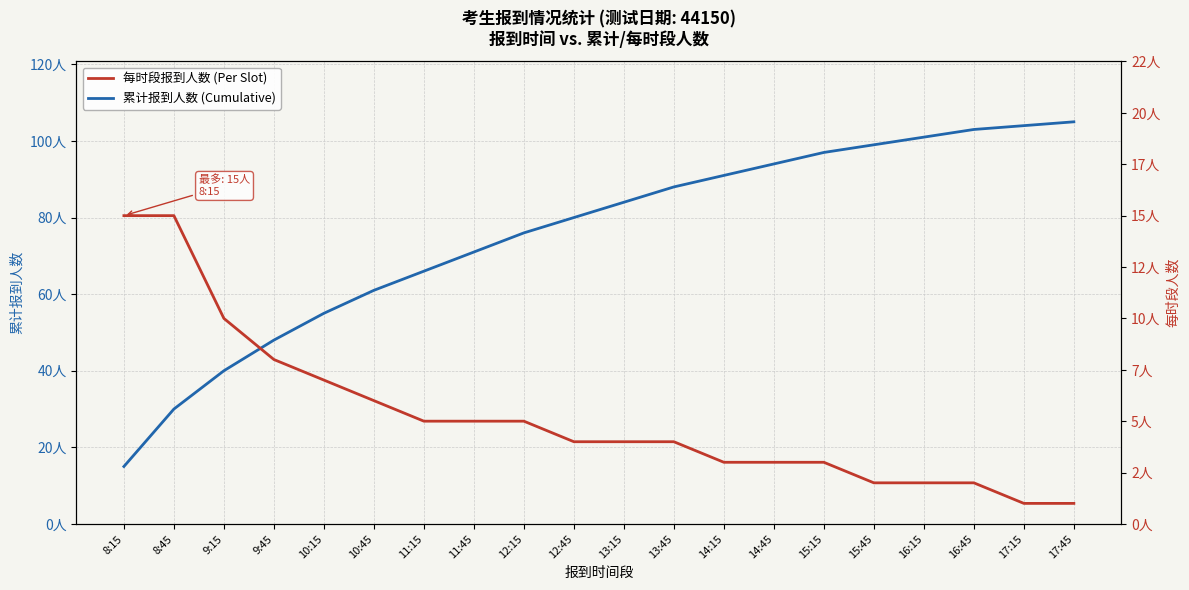

The value of 累计报到人数 (Cumulative) at 13:45 is 88. True or false?

True